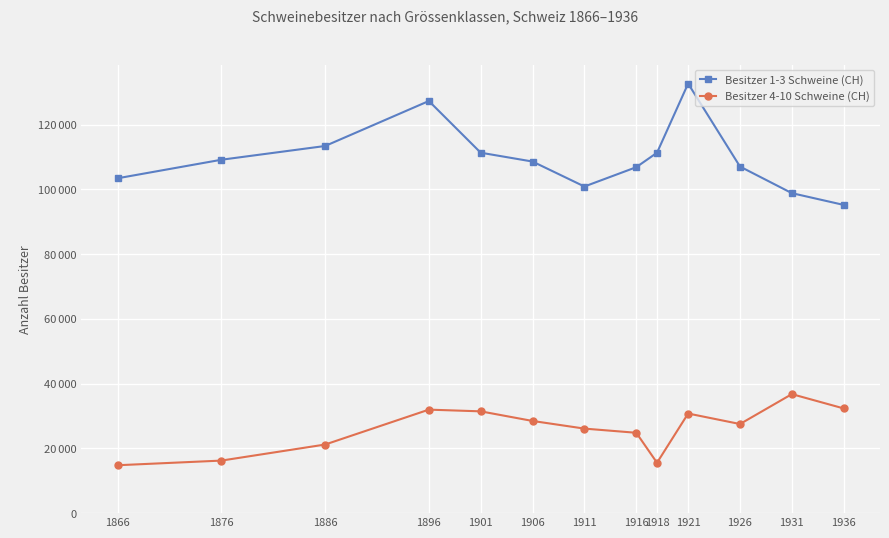

At which label is Besitzer 1-3 Schweine (CH) closest to 113965?

1886